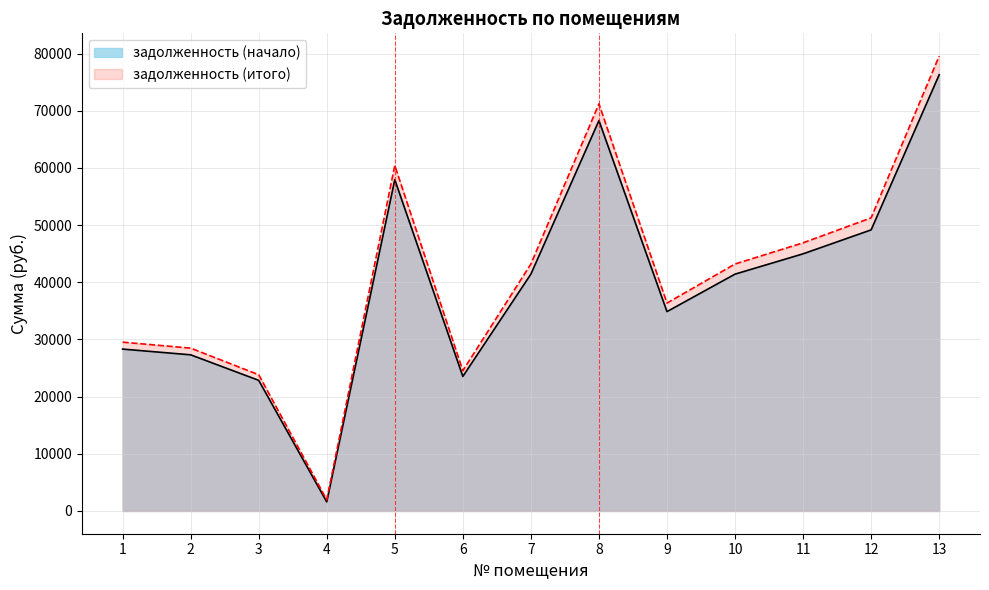

The задолженность (начало) series shows 44247.0 at 8. True or false?

False